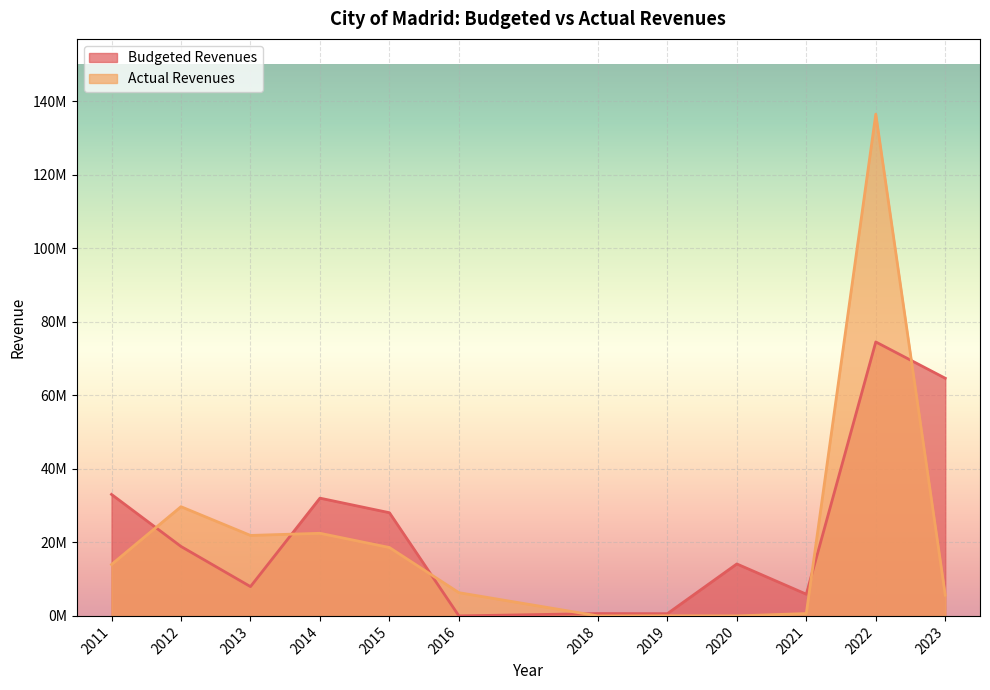

What are all the series names shown in the legend?

Budgeted Revenues, Actual Revenues